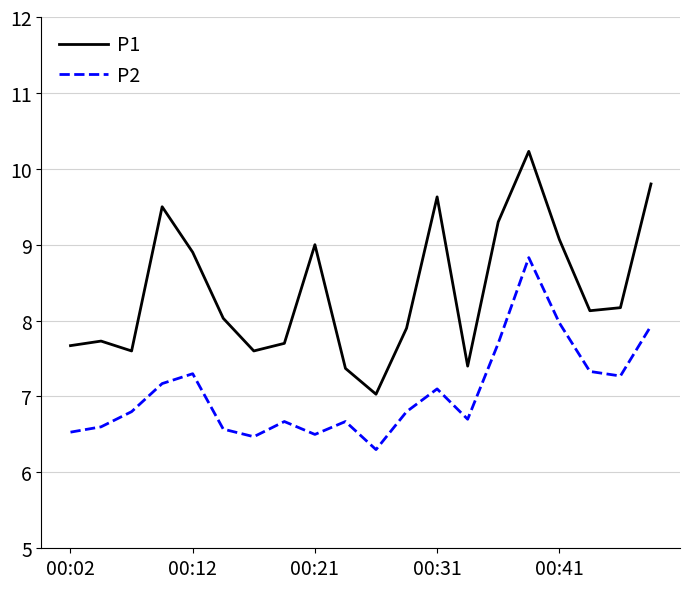

True or false: P2 and P1 intersect in this chart.

False